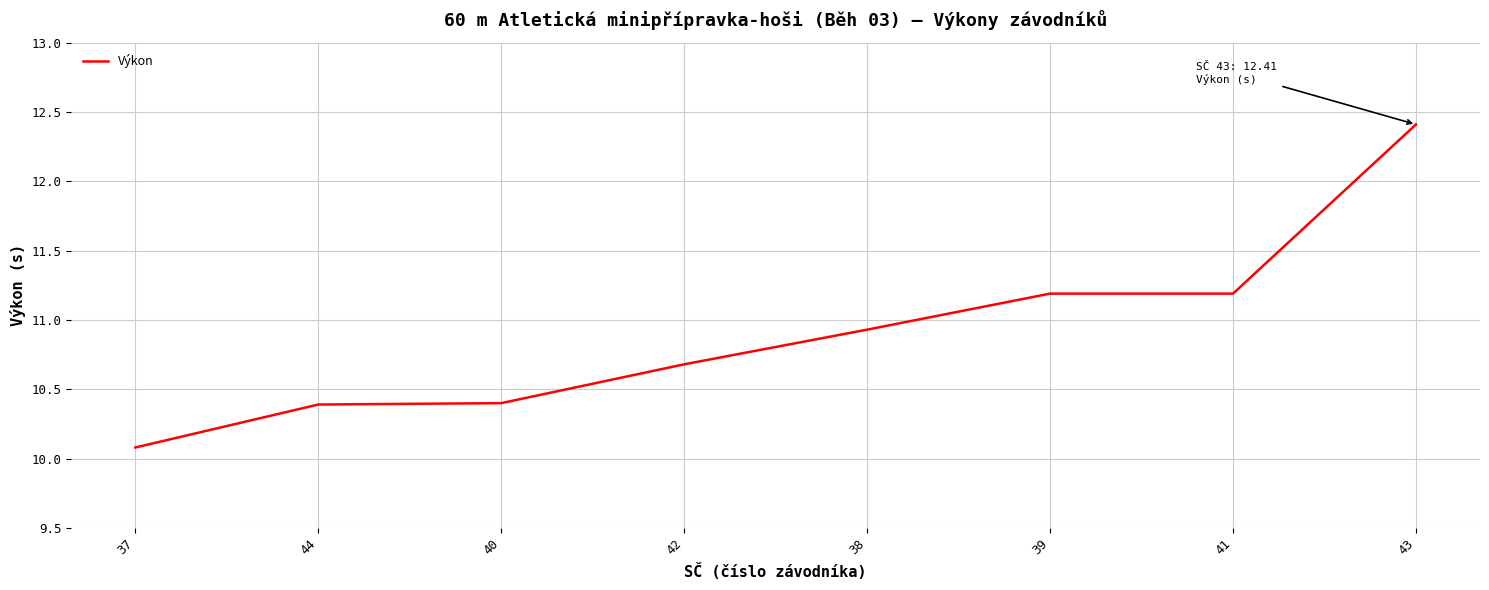

What value does the data have at 37?

10.1